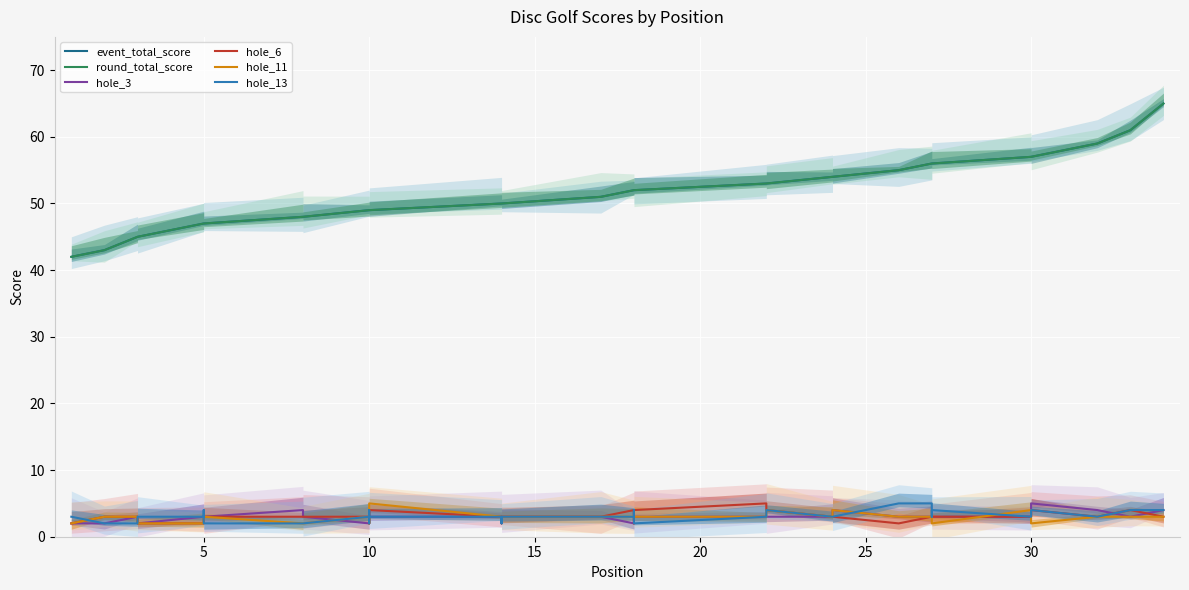

Rank the series at 32 from highest to lowest value.

event_total_score, round_total_score, hole_6, hole_13, hole_3, hole_11